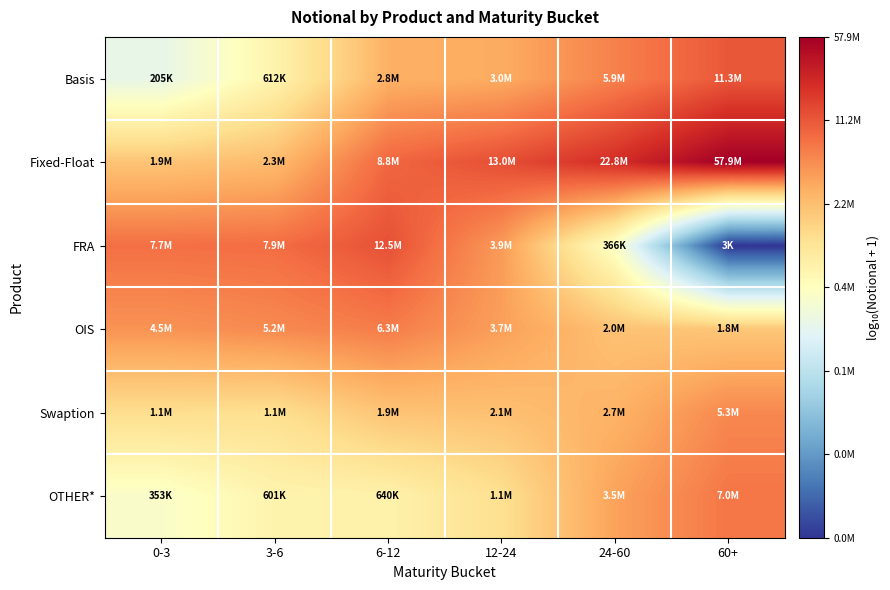

What is the spread (max minus min) of values at 24-60?

1.8